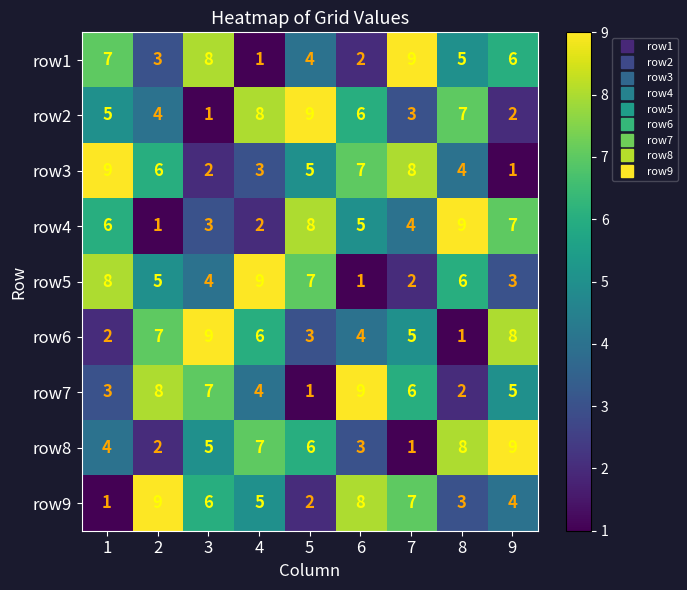

Between 5 and 9, which series saw the biggest shift?

row2